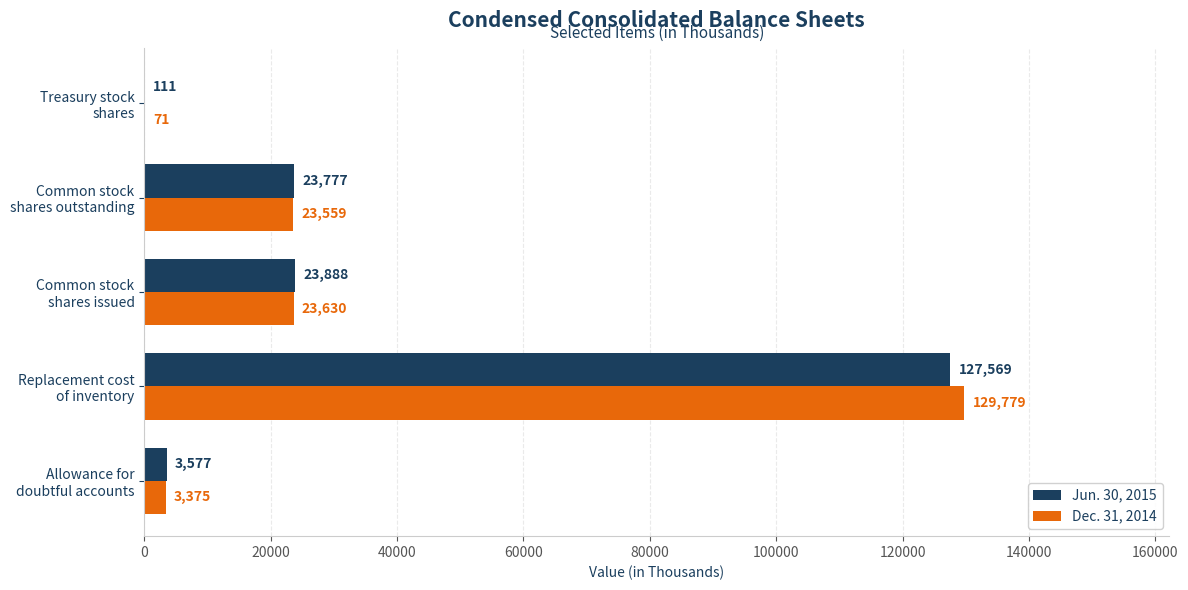

Which series has the largest range (max minus min)?

Dec. 31, 2014